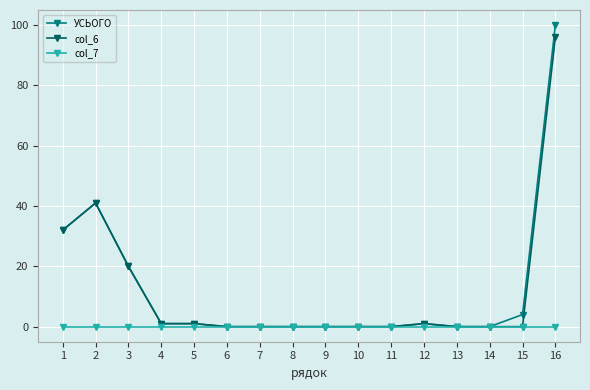

Reading left to right, extract all data points from this chart.

УСЬОГО: 32	41	20	1	1	0	0	0	0	0	0	1	0	0	4	100
col_6: 32	41	20	1	1	0	0	0	0	0	0	1	0	0	0	96
col_7: 0	0	0	0	0	0	0	0	0	0	0	0	0	0	0	0